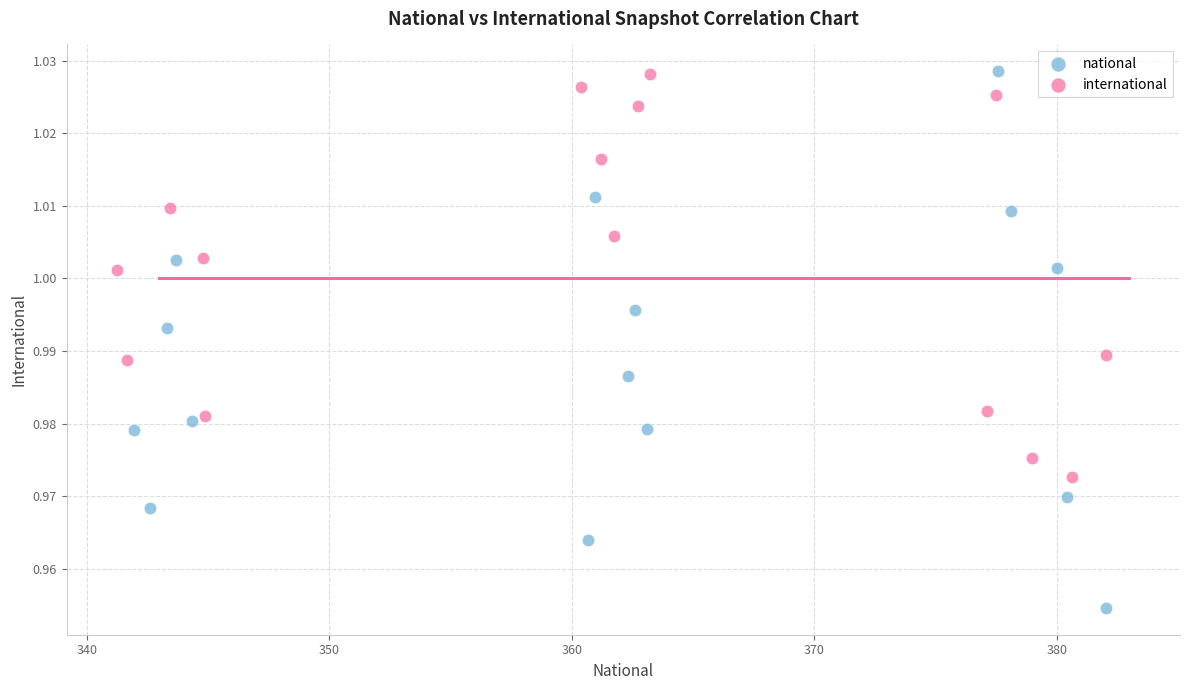

Which series contains the lowest Y value?

national